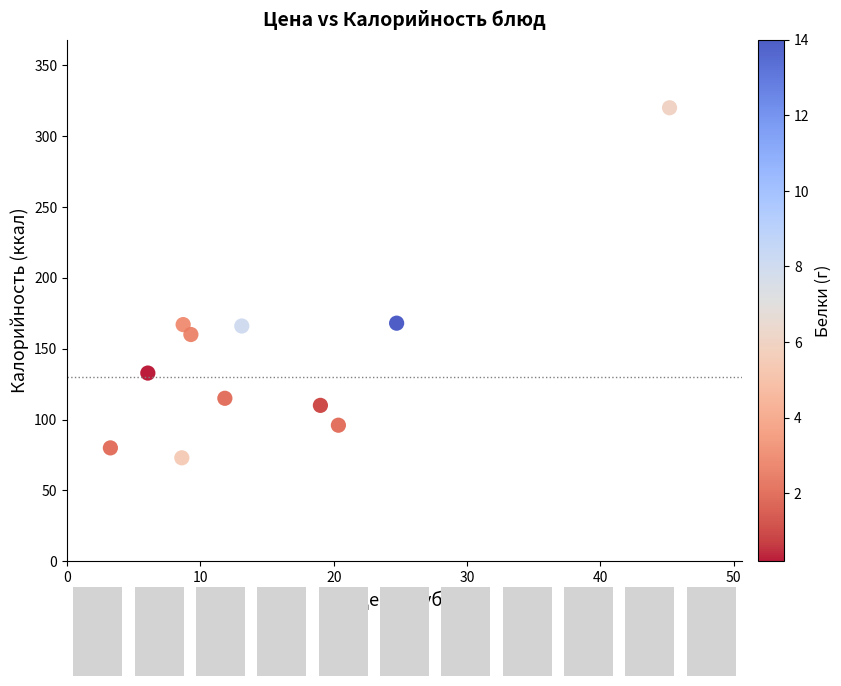

What is the range of Y values (max minus min)?

247.0